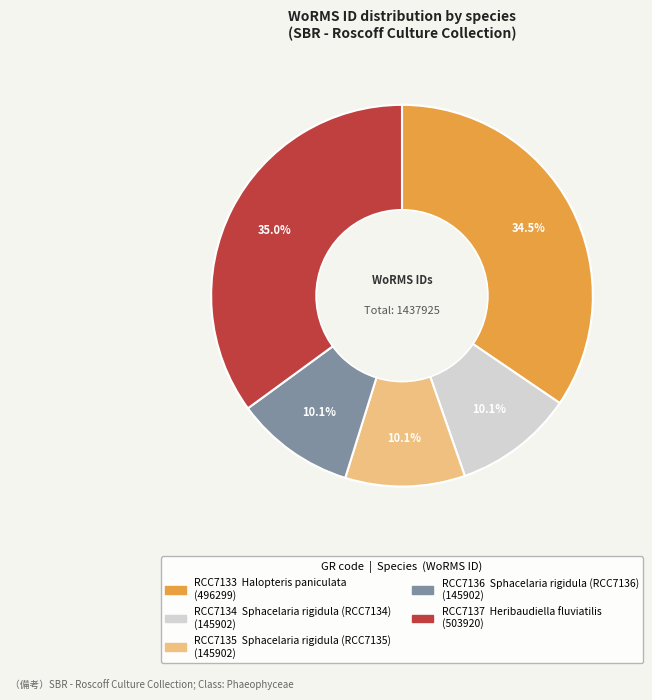

Count the number of slices in the pie.

5